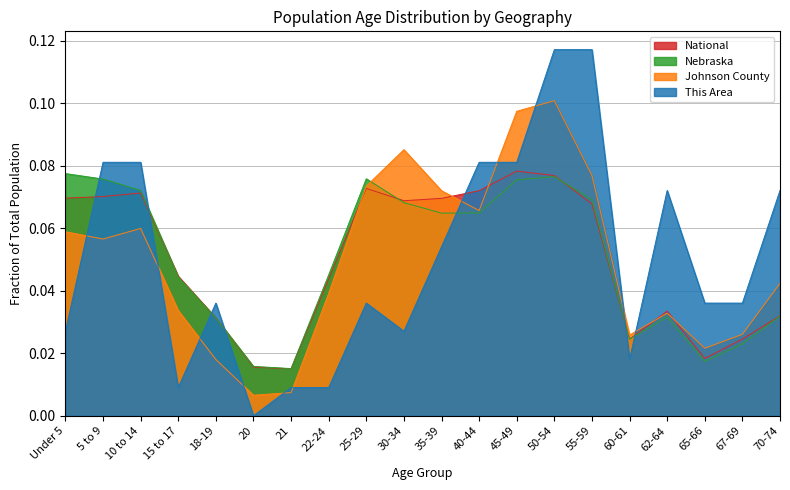

What is the difference between the second highest and minimum values in the Johnson County series?

0.1